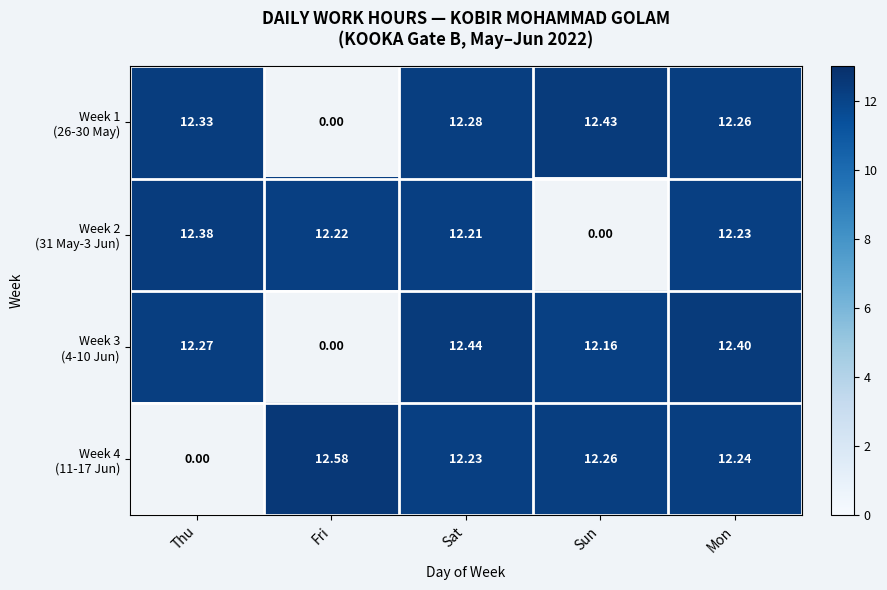

What is the maximum value shown in the chart?

12.6